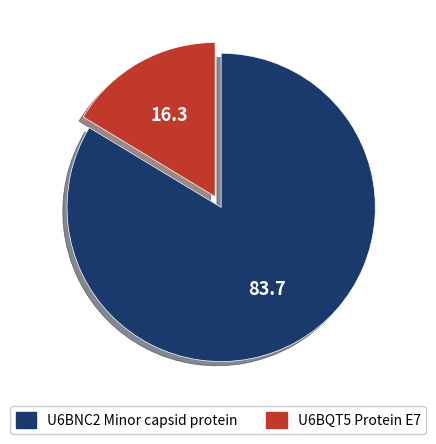

What is the smallest slice in the pie chart?

U6BQT5 Protein E7